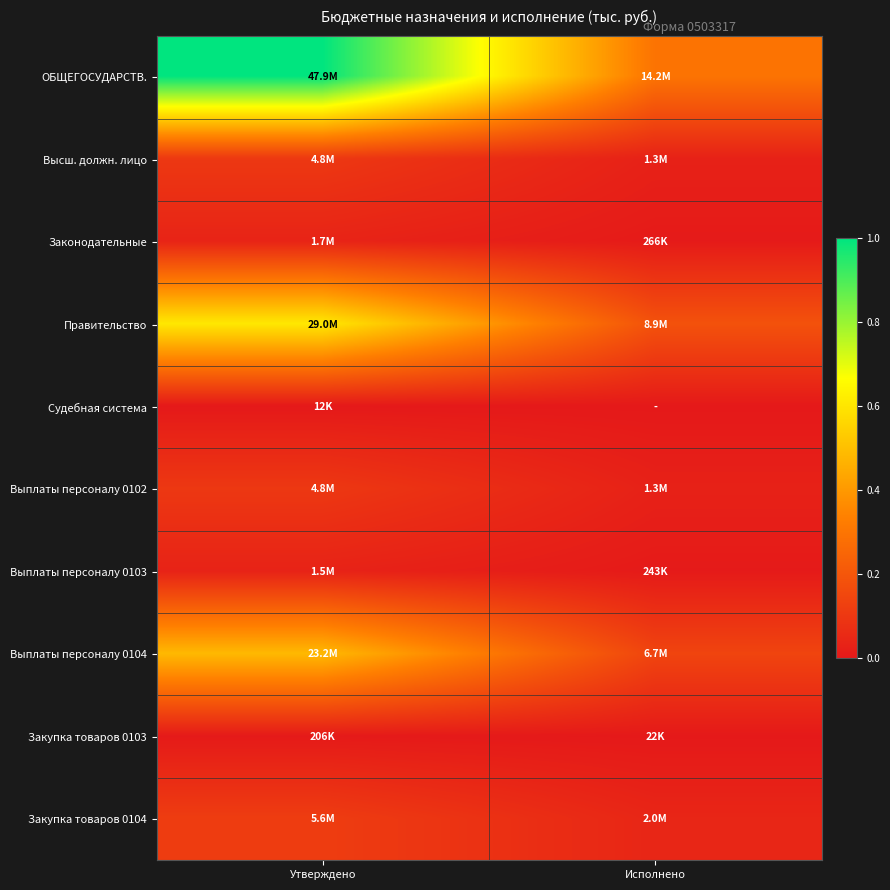

At which category is the sum across all series the highest?

Утверждено